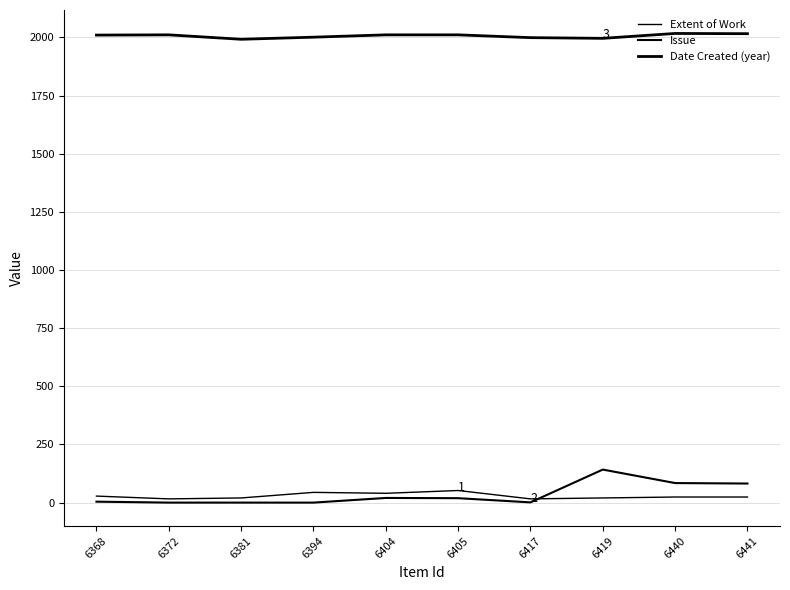

Between 6404 and 6405, which series saw the biggest shift?

Extent of Work